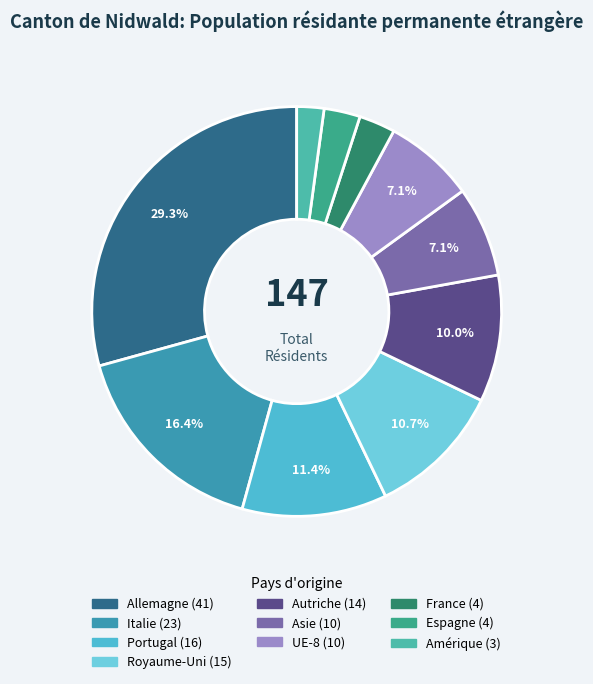

Does Autriche represent more than half of the total?

No